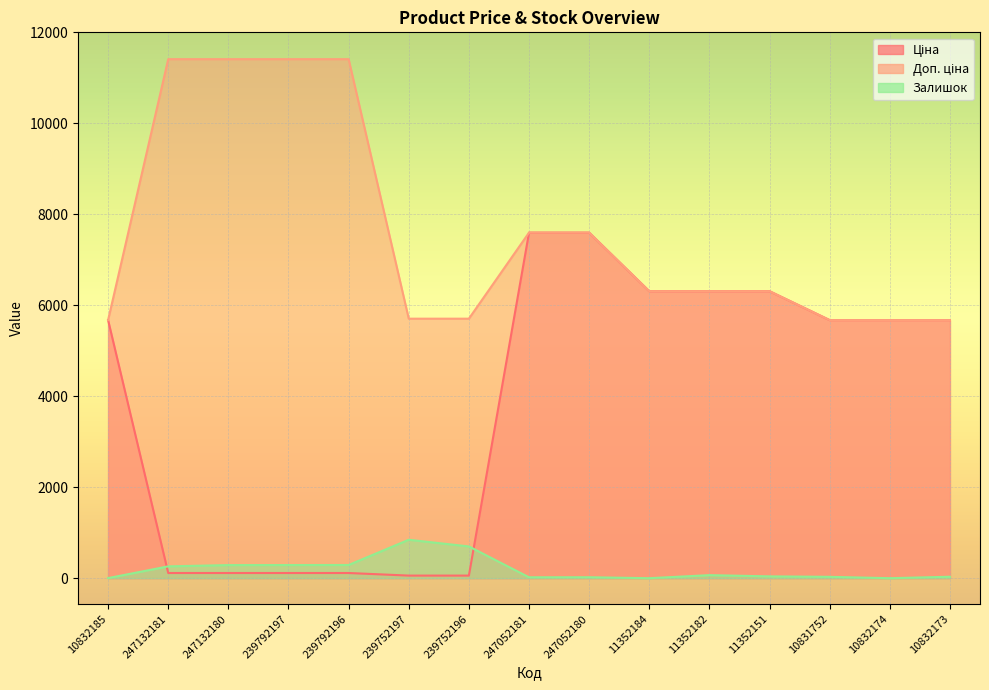

True or false: Доп. ціна has more than 0 points higher than both neighbors.

False